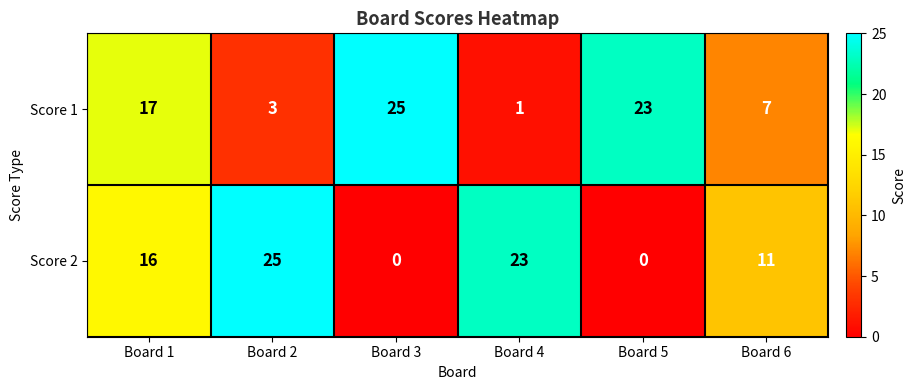

Reading left to right, what are all the values shown in this chart?

Score 1: 17	3	25	1	23	7
Score 2: 16	25	0	23	0	11